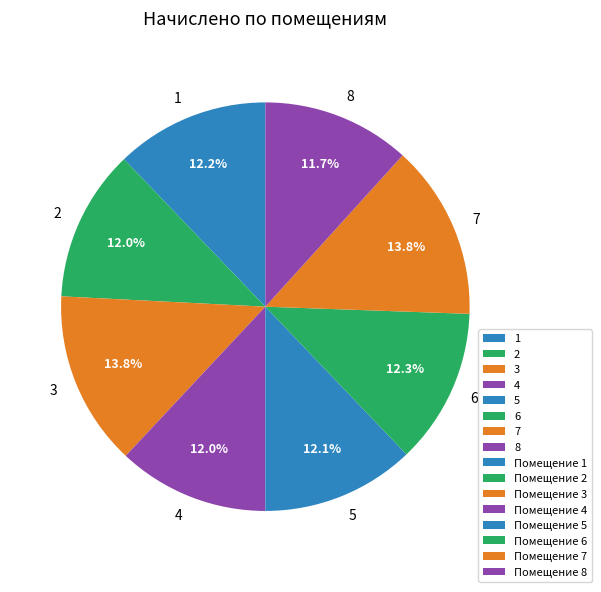

Combined, what portion of the pie is 6 and 2?

24.3%